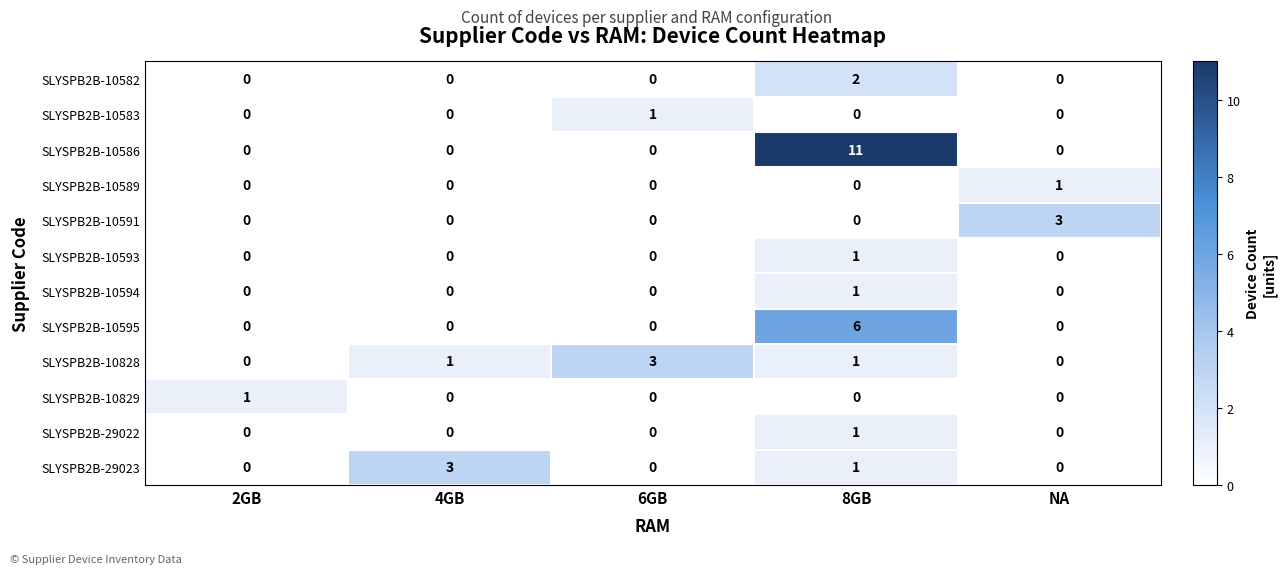

How many series are shown in this chart?

12